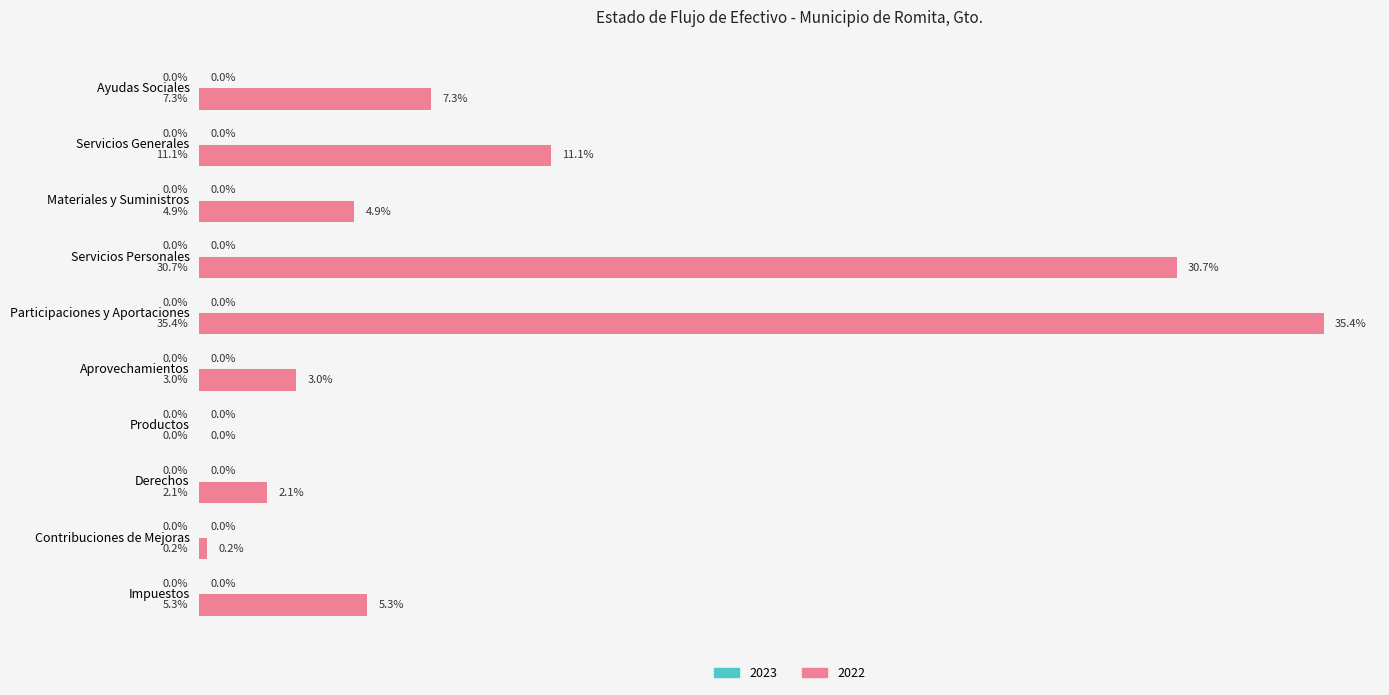

List the labels in order of value, largest first.

Participaciones y Aportaciones, Servicios Personales, Servicios Generales, Ayudas Sociales, Impuestos, Materiales y Suministros, Aprovechamientos, Derechos, Contribuciones de Mejoras, Productos